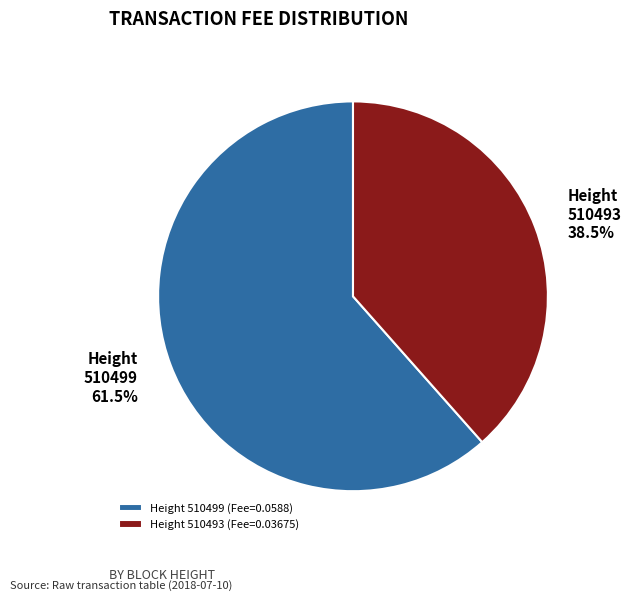

Does Height 510493 represent more than half of the total?

No